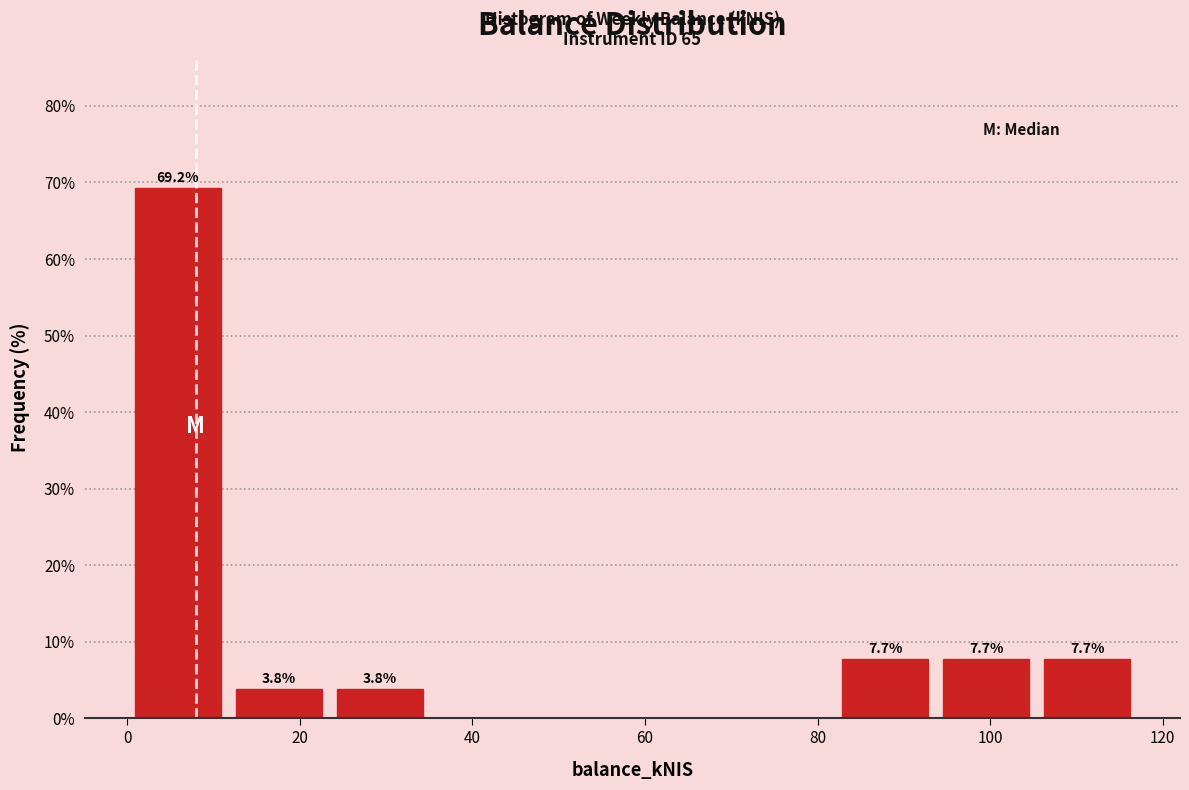

Over which range of the x-axis is the bar tallest?

0 to 12